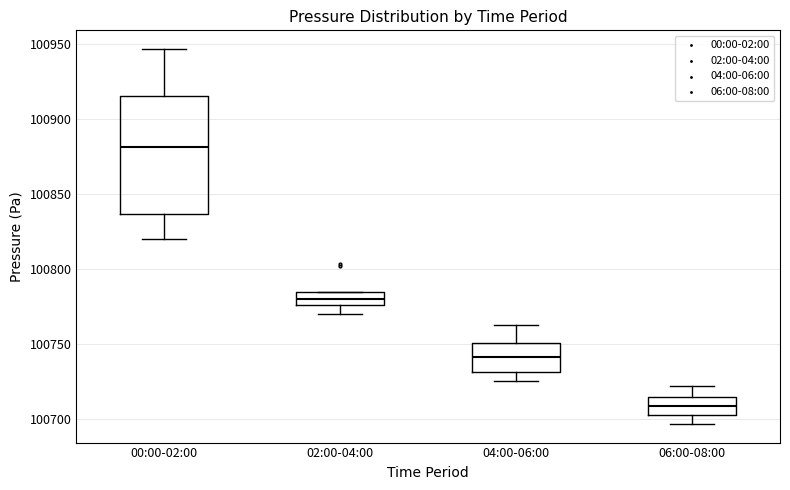

Which box has the highest median line?

00:00-02:00